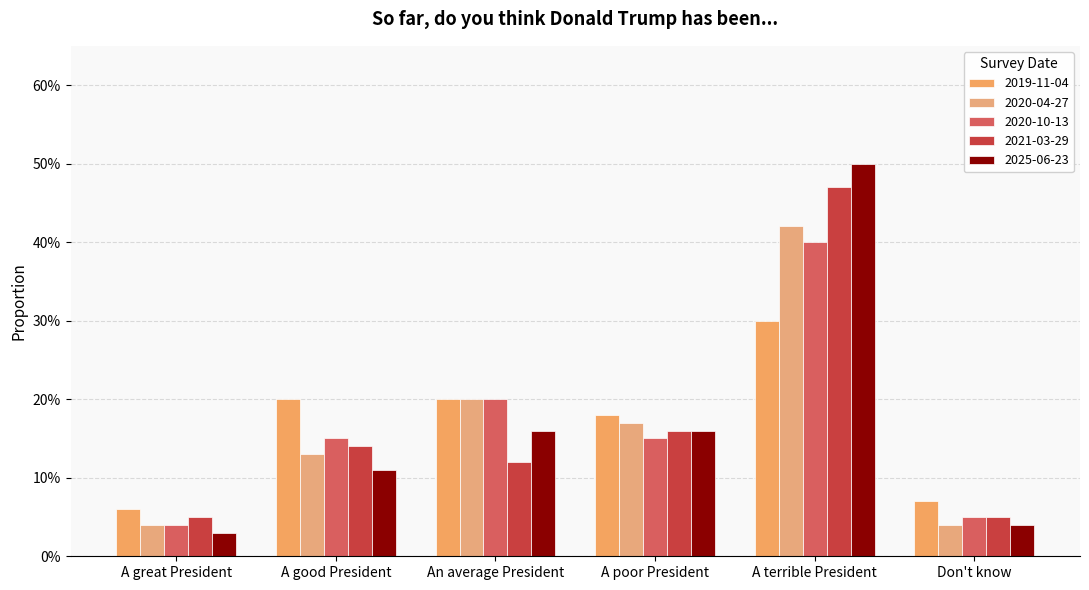

Which category has the lowest value in the 2021-03-29 series?

A great President